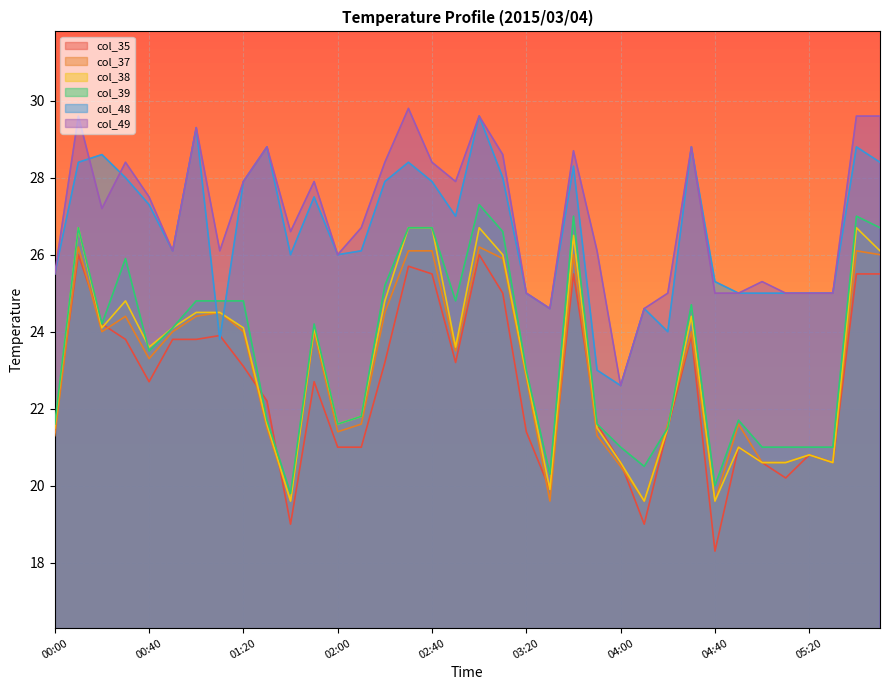

Reading left to right, list all the values displayed in this chart.

col_35: 00:00=21.5	00:10=26.0	00:20=24.2	00:30=23.8	00:40=22.7	00:50=23.8	01:00=23.8	01:10=23.9	01:20=23.1	01:30=22.2	01:40=19.0	01:50=22.7	02:00=21.0	02:10=21.0	02:20=23.2	02:30=25.7	02:40=25.5	02:50=23.2	03:00=26.0	03:10=25.0	03:20=21.4	03:30=19.9	03:40=25.5	03:50=21.6	04:00=20.6	04:10=19.0	04:20=21.5	04:30=23.9	04:40=18.3	04:50=21.0	05:00=20.6	05:10=20.2	05:20=20.8	05:30=20.6	05:40=25.5	05:50=25.5
col_37: 00:00=21.3	00:10=26.2	00:20=24.0	00:30=24.4	00:40=23.3	00:50=24.0	01:00=24.4	01:10=24.5	01:20=24.0	01:30=21.5	01:40=19.6	01:50=24.0	02:00=21.4	02:10=21.6	02:20=24.5	02:30=26.1	02:40=26.1	02:50=23.5	03:00=26.2	03:10=25.9	03:20=22.8	03:30=19.6	03:40=26.0	03:50=21.3	04:00=20.5	04:10=19.6	04:20=21.6	04:30=24.0	04:40=19.6	04:50=21.6	05:00=20.6	05:10=20.6	05:20=20.8	05:30=20.6	05:40=26.1	05:50=26.0
col_38: 00:00=21.5	00:10=26.7	00:20=24.1	00:30=24.8	00:40=23.6	00:50=24.1	01:00=24.5	01:10=24.5	01:20=24.1	01:30=21.6	01:40=19.6	01:50=24.1	02:00=21.6	02:10=21.8	02:20=24.8	02:30=26.7	02:40=26.7	02:50=23.6	03:00=26.7	03:10=26.0	03:20=22.9	03:30=19.9	03:40=26.5	03:50=21.5	04:00=20.6	04:10=19.6	04:20=21.5	04:30=24.4	04:40=19.6	04:50=21.0	05:00=20.6	05:10=20.6	05:20=20.8	05:30=20.6	05:40=26.7	05:50=26.1
col_39: 00:00=21.6	00:10=26.7	00:20=24.2	00:30=25.9	00:40=23.5	00:50=24.1	01:00=24.8	01:10=24.8	01:20=24.8	01:30=21.7	01:40=19.8	01:50=24.2	02:00=21.6	02:10=21.8	02:20=25.2	02:30=26.7	02:40=26.7	02:50=24.8	03:00=27.3	03:10=26.6	03:20=23.0	03:30=20.3	03:40=27.0	03:50=21.6	04:00=21.0	04:10=20.5	04:20=21.5	04:30=24.7	04:40=20.0	04:50=21.7	05:00=21.0	05:10=21.0	05:20=21.0	05:30=21.0	05:40=27.0	05:50=26.7
col_48: 00:00=25.5	00:10=28.4	00:20=28.6	00:30=28.0	00:40=27.3	00:50=26.1	01:00=29.3	01:10=23.8	01:20=27.9	01:30=28.8	01:40=26.0	01:50=27.5	02:00=26.0	02:10=26.1	02:20=27.9	02:30=28.4	02:40=27.9	02:50=27.0	03:00=29.6	03:10=28.0	03:20=25.0	03:30=24.6	03:40=28.3	03:50=23.0	04:00=22.6	04:10=24.6	04:20=24.0	04:30=28.8	04:40=25.3	04:50=25.0	05:00=25.0	05:10=25.0	05:20=25.0	05:30=25.0	05:40=28.8	05:50=28.4
col_49: 00:00=25.5	00:10=29.6	00:20=27.2	00:30=28.4	00:40=27.5	00:50=26.1	01:00=29.3	01:10=26.1	01:20=27.9	01:30=28.8	01:40=26.6	01:50=27.9	02:00=26.0	02:10=26.7	02:20=28.4	02:30=29.8	02:40=28.4	02:50=27.9	03:00=29.6	03:10=28.6	03:20=25.0	03:30=24.6	03:40=28.7	03:50=26.1	04:00=22.6	04:10=24.6	04:20=25.0	04:30=28.8	04:40=25.0	04:50=25.0	05:00=25.3	05:10=25.0	05:20=25.0	05:30=25.0	05:40=29.6	05:50=29.6